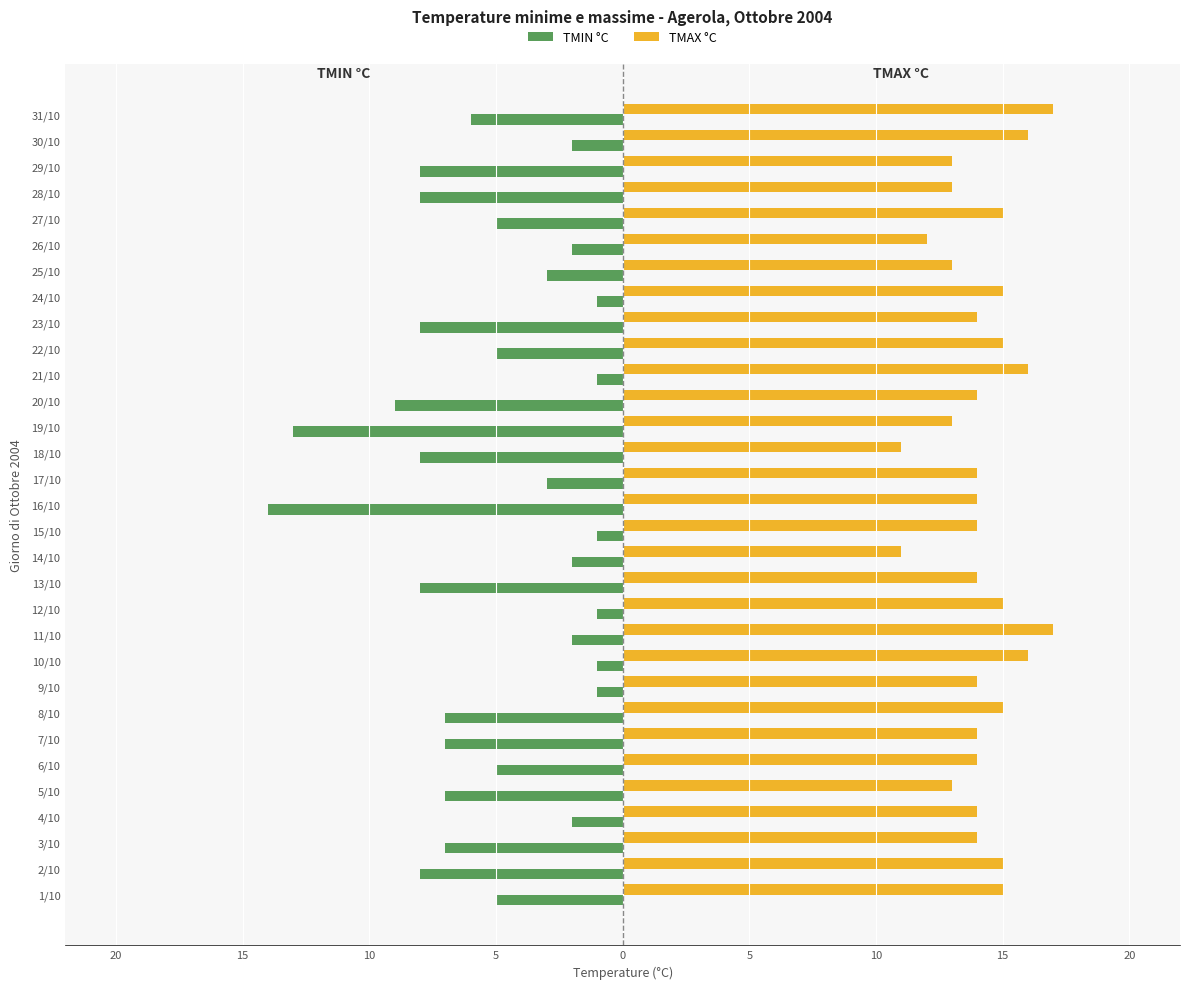

Rank the series by their average value, from lowest to highest.

TMIN °C, TMAX °C